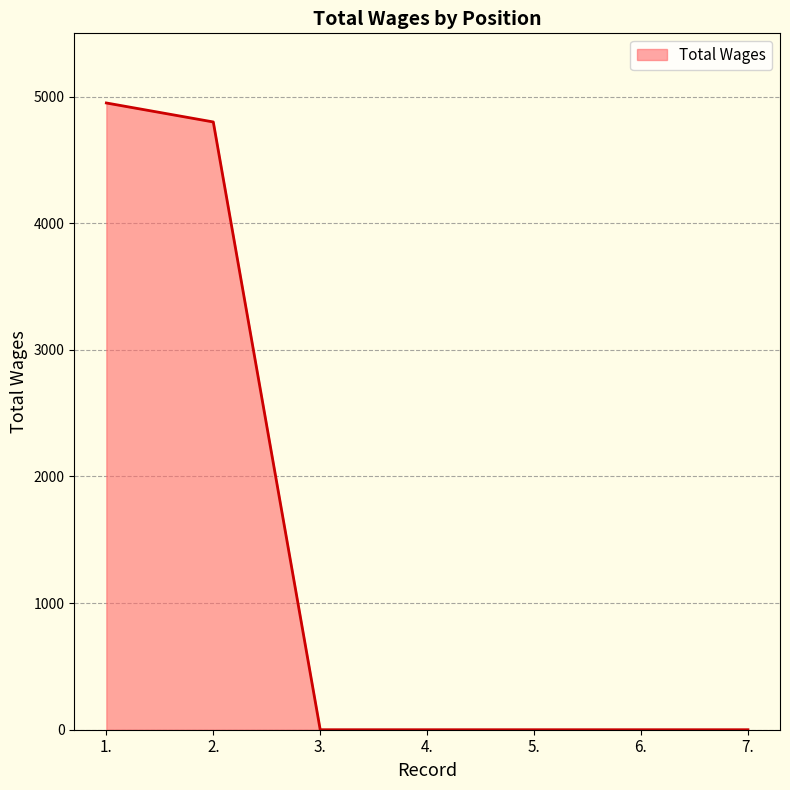

Does the chart display data point markers on the line(s)?

No